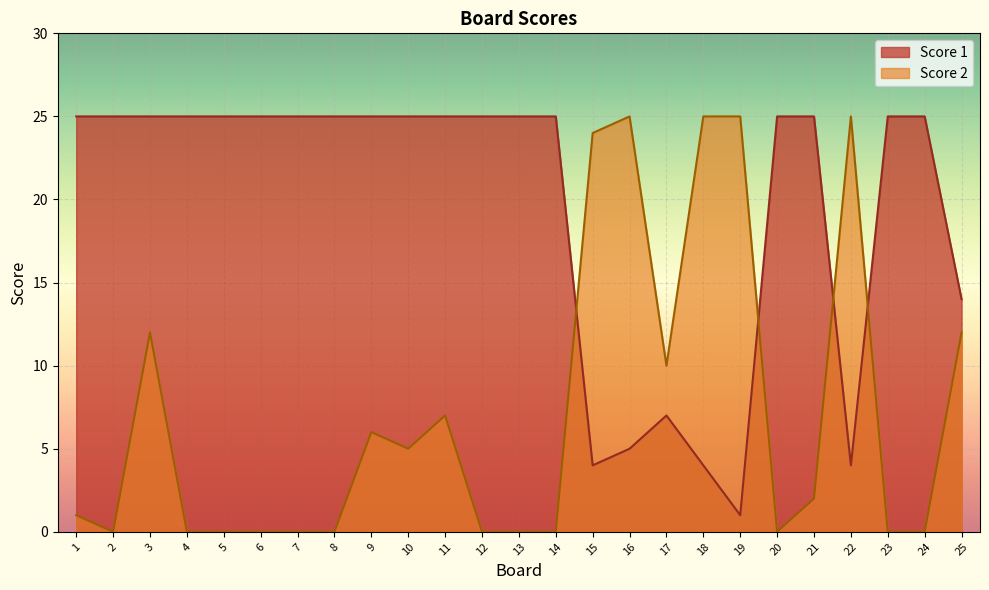

Between 17 and 18, which is larger?

17